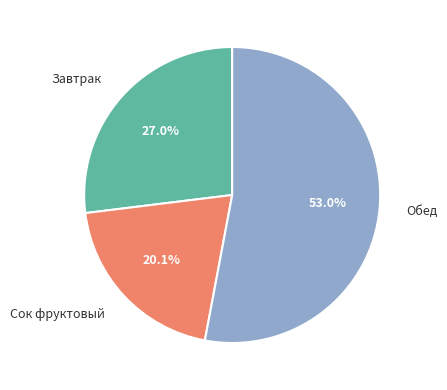

Does Обед represent more than half of the total?

Yes